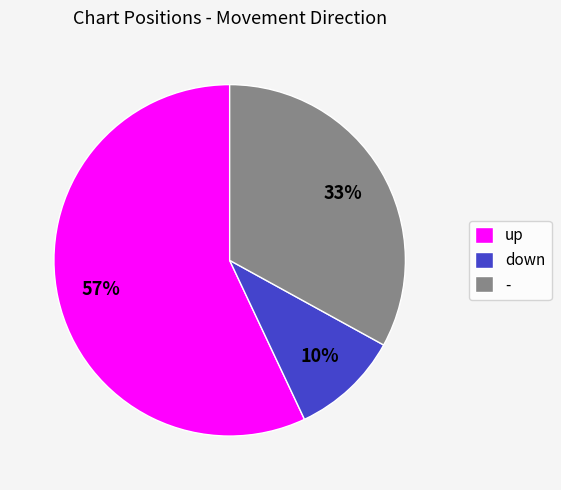

How many segments does this pie chart have?

3